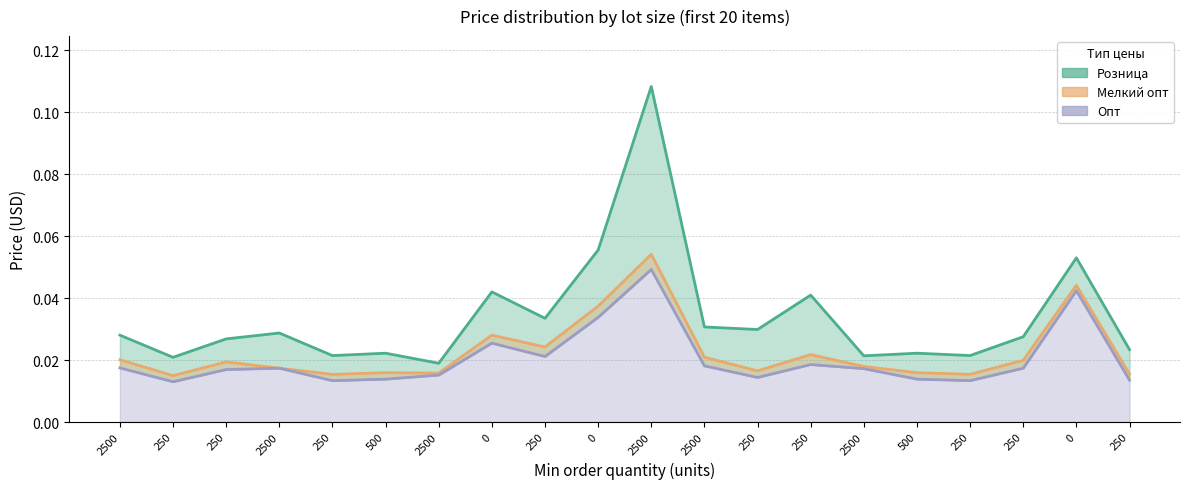

Reading right to left, list all the values displayed in this chart.

Розница: 250=0.0	0=0.1	250=0.0	250=0.0	500=0.0	2500=0.0	250=0.0	250=0.0	2500=0.0	2500=0.1	0=0.1	250=0.0	0=0.0	2500=0.0	500=0.0	250=0.0	2500=0.0	250=0.0	250=0.0	2500=0.0
Мелкий опт: 250=0.0	0=0.0	250=0.0	250=0.0	500=0.0	2500=0.0	250=0.0	250=0.0	2500=0.0	2500=0.1	0=0.0	250=0.0	0=0.0	2500=0.0	500=0.0	250=0.0	2500=0.0	250=0.0	250=0.0	2500=0.0
Опт: 250=0.0	0=0.0	250=0.0	250=0.0	500=0.0	2500=0.0	250=0.0	250=0.0	2500=0.0	2500=0.0	0=0.0	250=0.0	0=0.0	2500=0.0	500=0.0	250=0.0	2500=0.0	250=0.0	250=0.0	2500=0.0